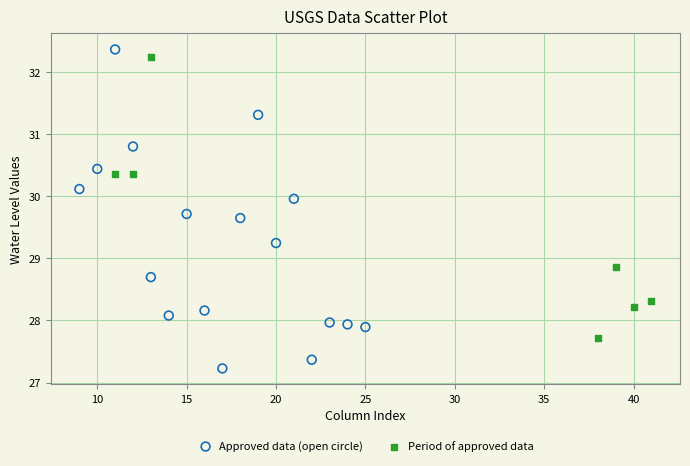

Which series has the largest Y range (max minus min)?

Approved data (open circle)